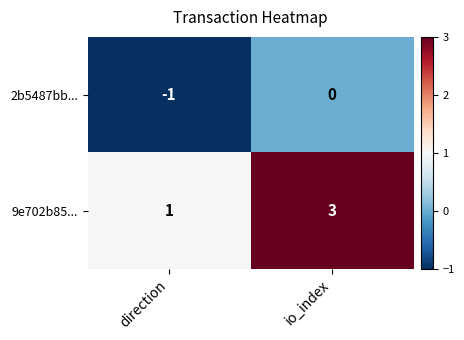

Reading left to right, extract all data points from this chart.

2b5487bb...: -1	0
9e702b85...: 1	3